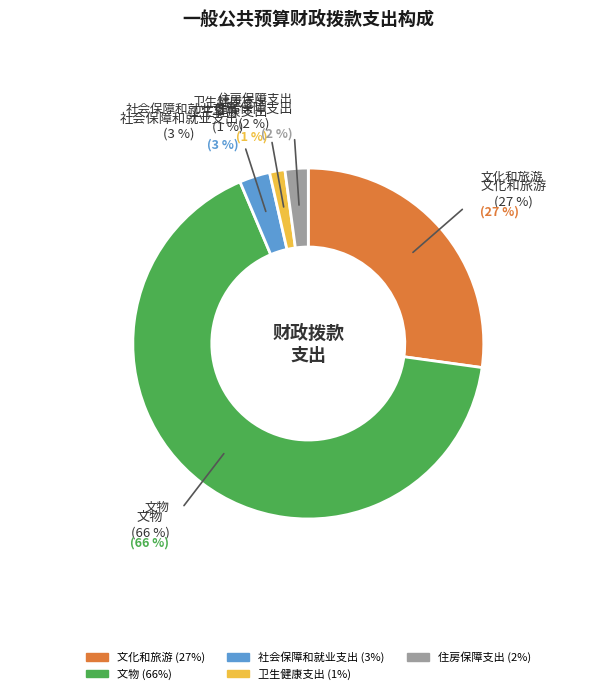

What percentage is the 卫生健康支出 slice, to the nearest percent?

1%